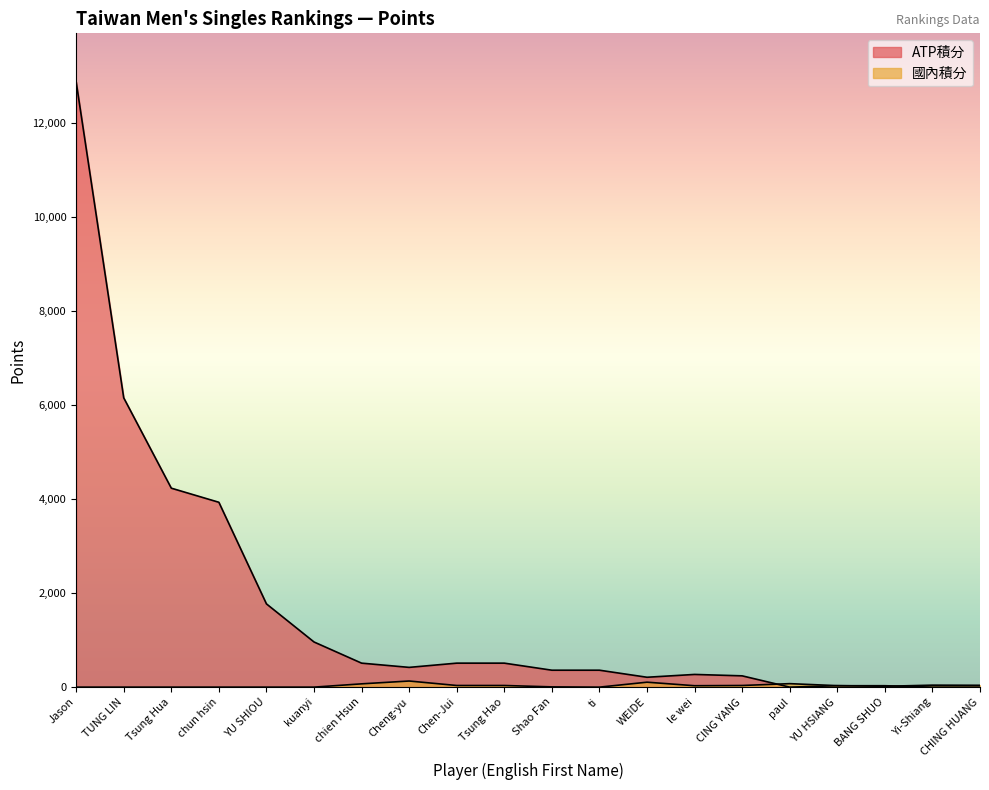

Reading left to right, transcribe all the data shown in this chart.

ATP積分: 12870.0	6150.0	4230.0	3930.0	1770.0	960.0	510.0	420.0	510.0	510.0	360.0	360.0	210.0	270.0	240.0	0.0	30.0	30.0	0.0	0.0
國內積分: 0.0	0.0	0.0	0.0	0.0	0.0	70.0	130.0	35.0	35.0	5.5	0.0	105.0	30.0	35.0	74.0	31.5	18.0	42.0	39.0